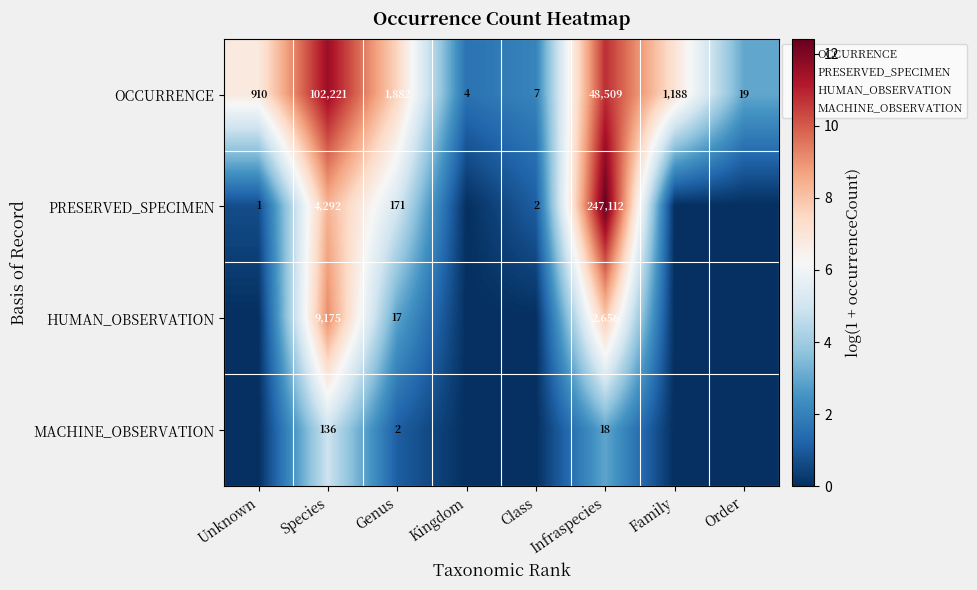

Which series changed the most between Species and Infraspecies?

PRESERVED_SPECIMEN